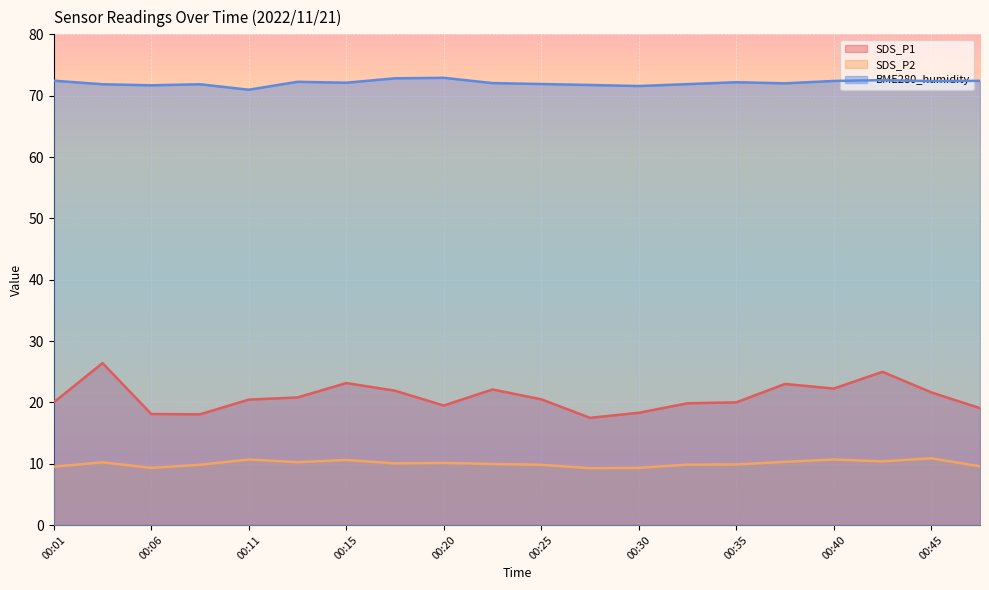

Is it true that SDS_P2 equals 16.8 at 00:37?

False